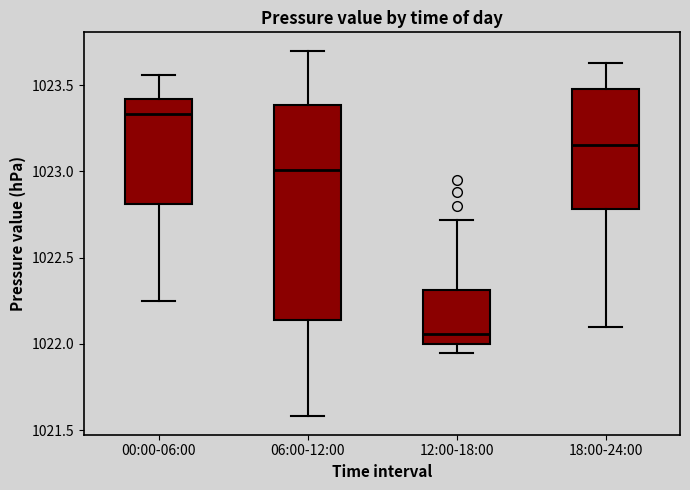

Reading left to right, transcribe this box plot: for each box, give where its median line is, the range the box spans, and where its two whiskers end, as read against the y-axis. The values are not printed on the chart, so give them approximately, as read against the axis.

00:00-06:00: median 1023.35, box 1022.80 to 1023.40, whiskers 1022.25 to 1023.55
06:00-12:00: median 1023.00, box 1022.15 to 1023.40, whiskers 1021.60 to 1023.70
12:00-18:00: median 1022.05, box 1022.00 to 1022.30, whiskers 1021.95 to 1022.70
18:00-24:00: median 1023.15, box 1022.80 to 1023.50, whiskers 1022.10 to 1023.65